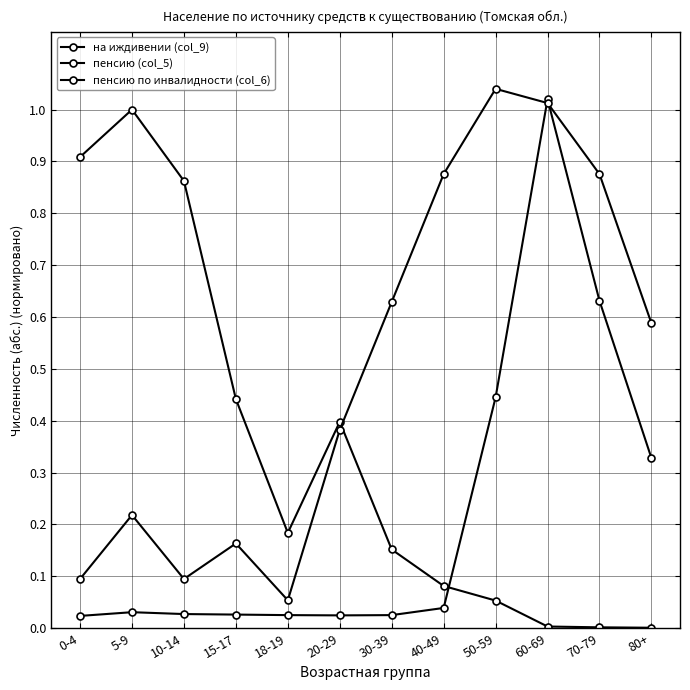

Is the value of пенсию (col_5) at 0-4 greater than the value of на иждивении (col_9) at 10-14?

No